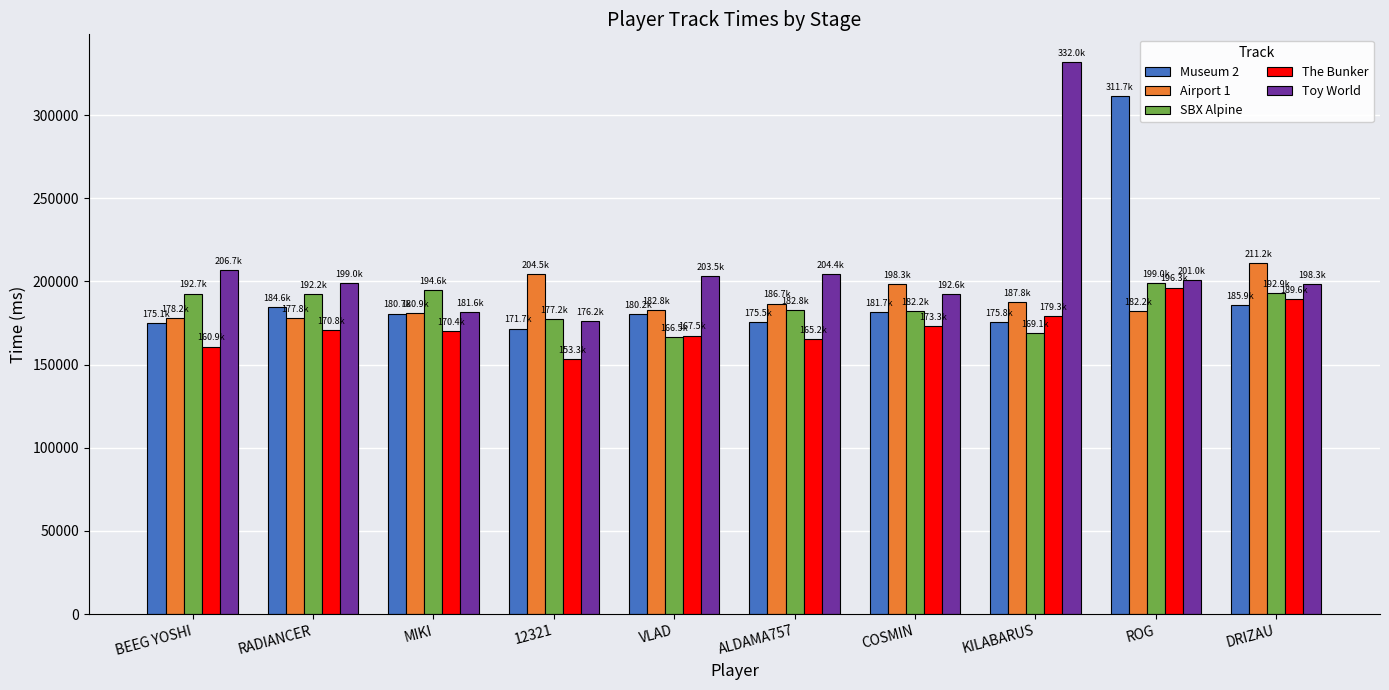

What is the difference between the maximum and minimum values in the SBX Alpine series?

32541